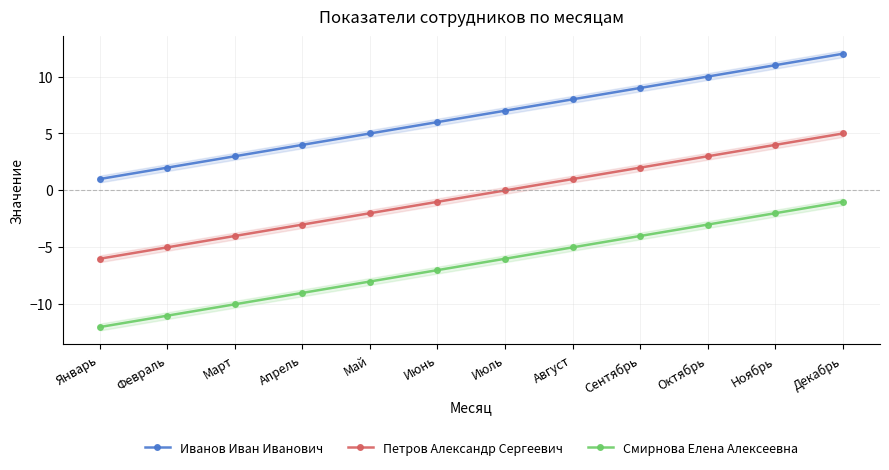

What is the lowest value of the Петров Александр Сергеевич series?

-6